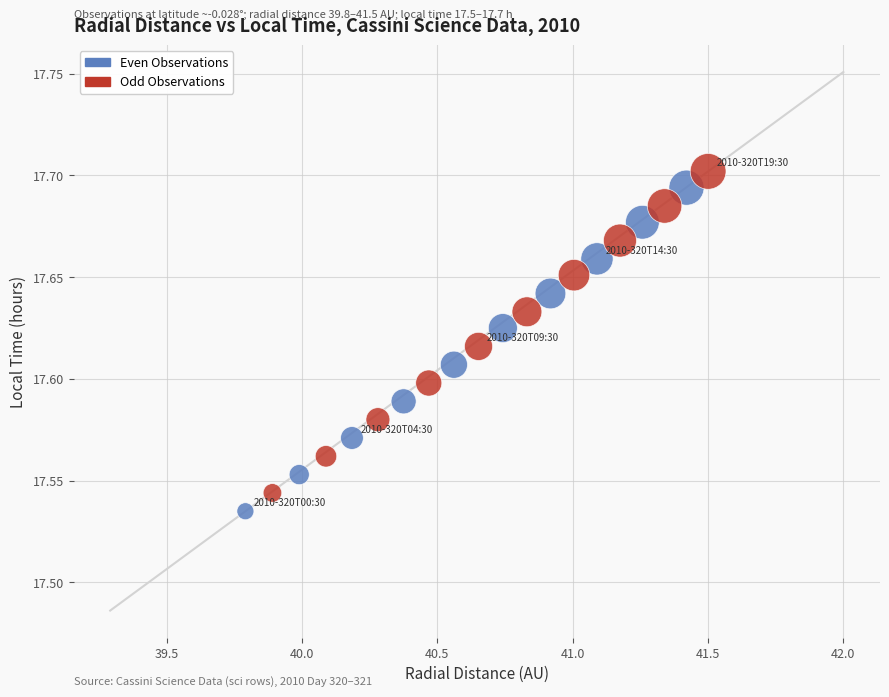

Which series reaches the maximum Y coordinate?

Odd Observations